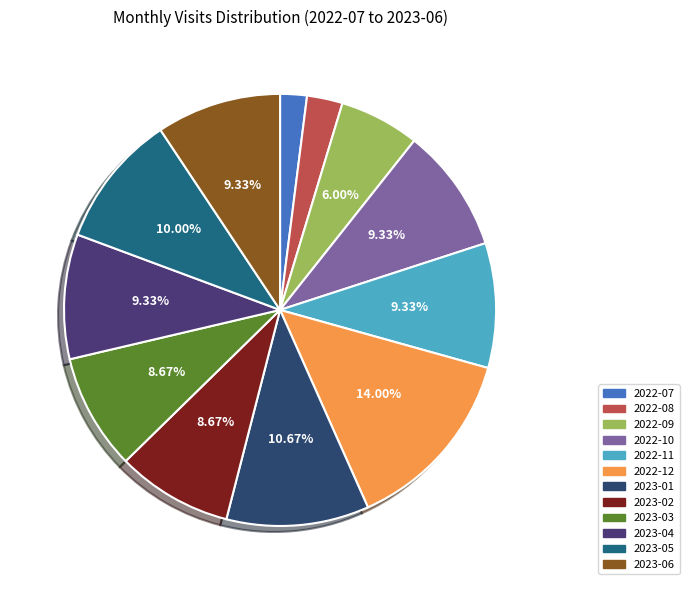

Combined, what portion of the pie is 2023-06 and 2022-07?

11.3%